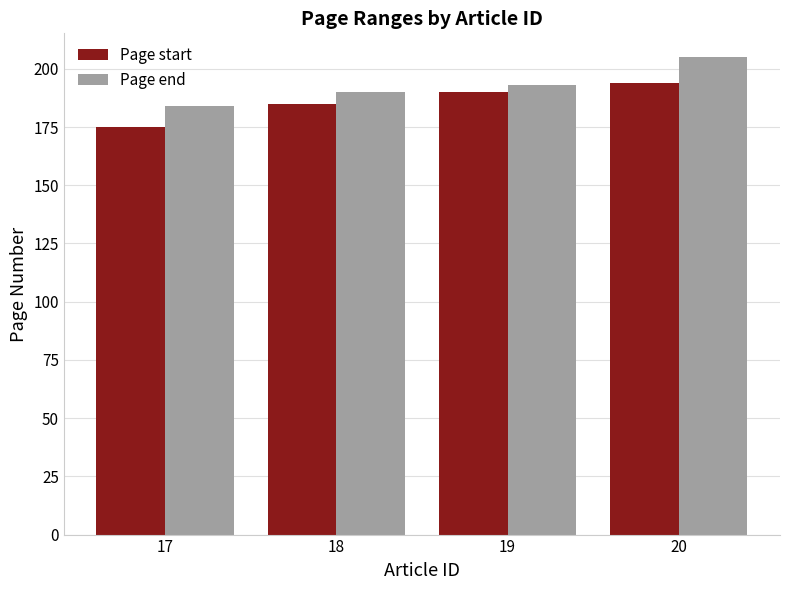

At which category is the sum across all series the highest?

20